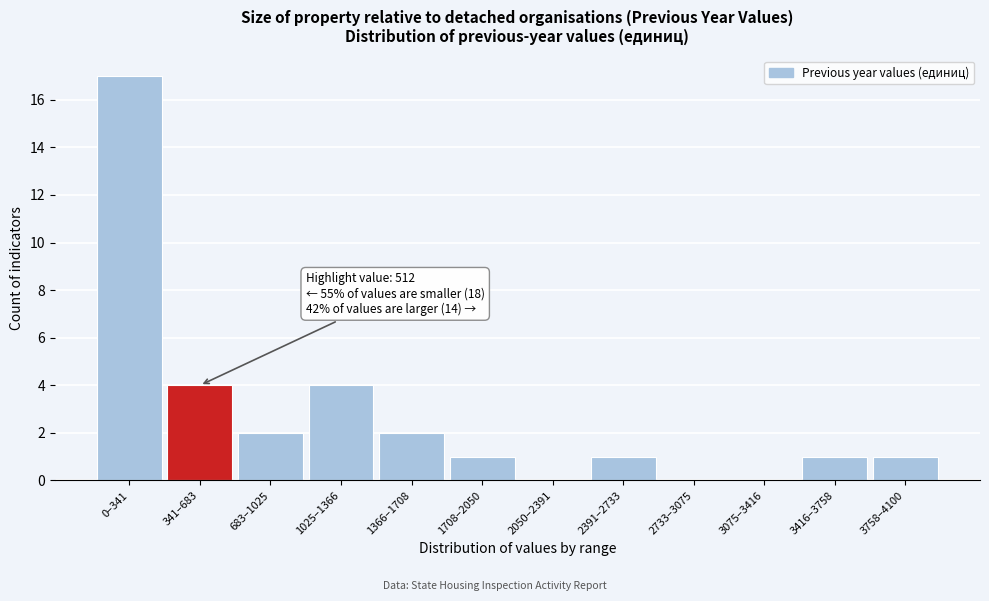

Reading left to right, what are all the values shown in this chart?

0–341=17	341–683=4	683–1025=2	1025–1366=4	1366–1708=2	1708–2050=1	2050–2391=0	2391–2733=1	2733–3075=0	3075–3416=0	3416–3758=1	3758–4100=1